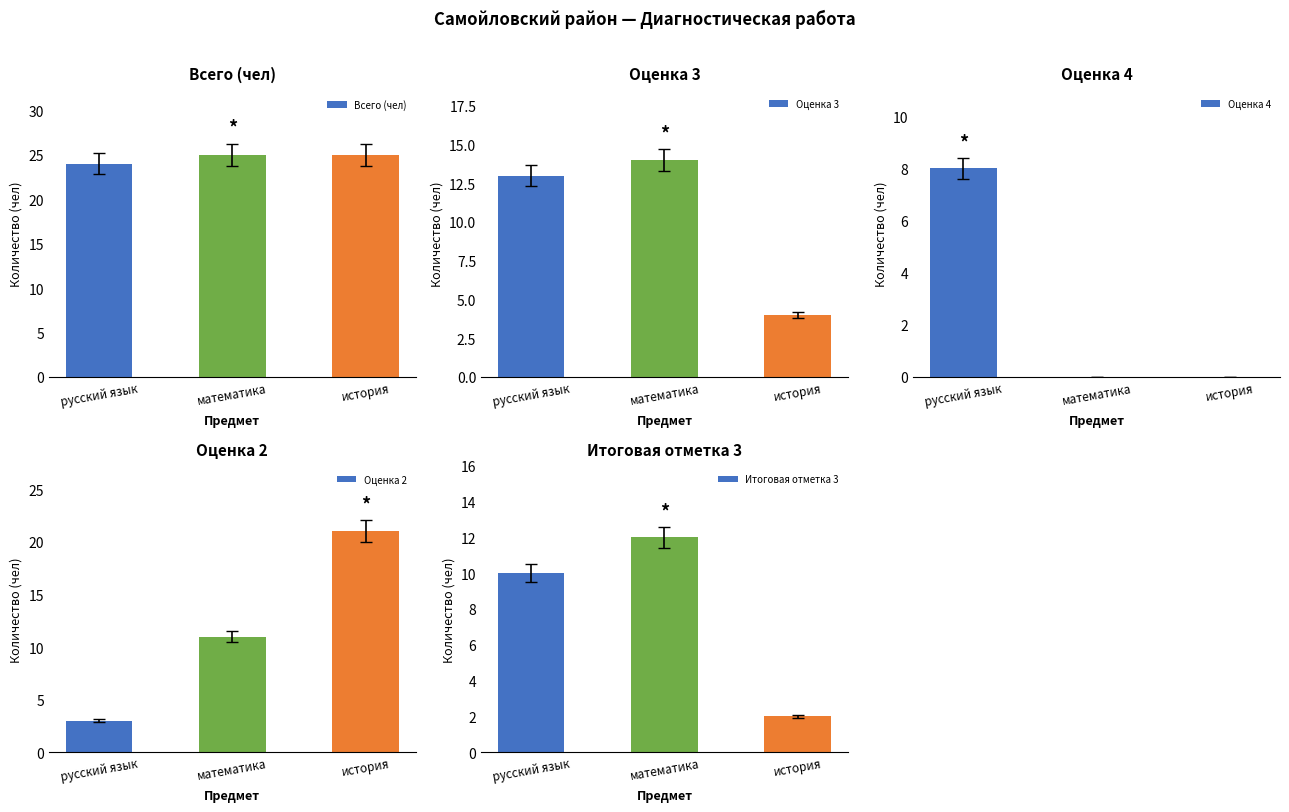

What is the label of the 2nd bar from the left?

математика